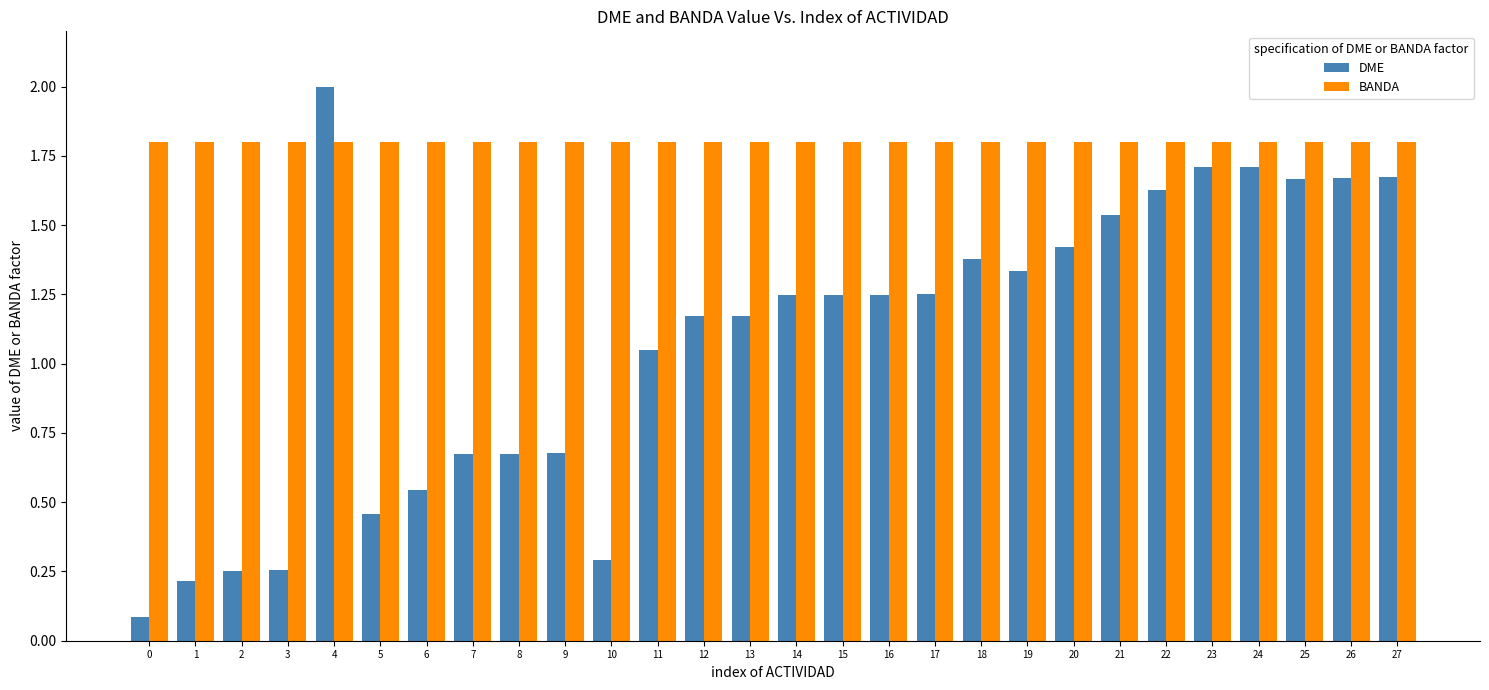

What is the value of the BANDA bar at the 24th from the left?

1.8